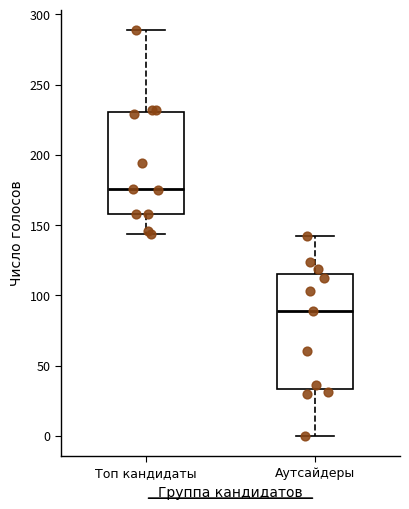

Reading left to right, transcribe this box plot: for each box, give where its median line is, the range the box spans, and where its two whiskers end, as read against the y-axis. The values are not printed on the chart, so give them approximately, as read against the axis.

Топ кандидаты: median 175, box 160 to 230, whiskers 145 to 290
Аутсайдеры: median 90, box 35 to 115, whiskers 0 to 140